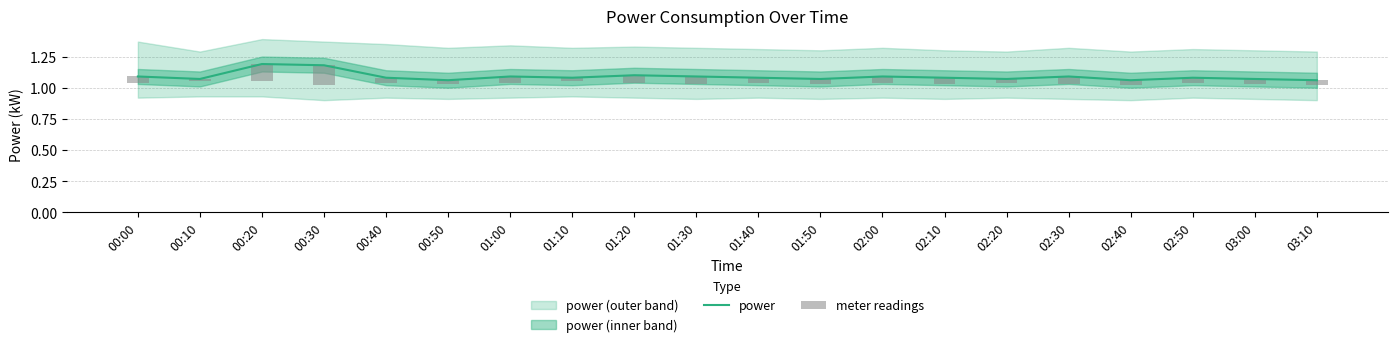

Is it true that power equals 0.6 at 01:10?

False